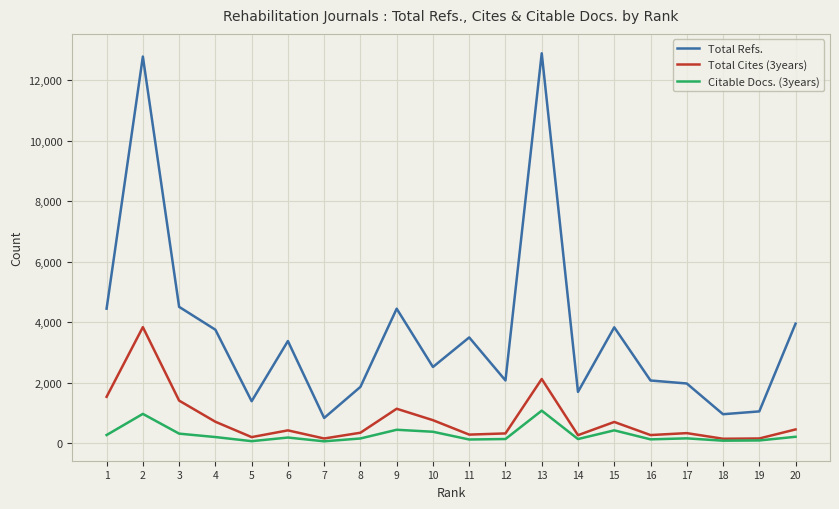

True or false: Total Cites (3years) and Total Refs. intersect in this chart.

False